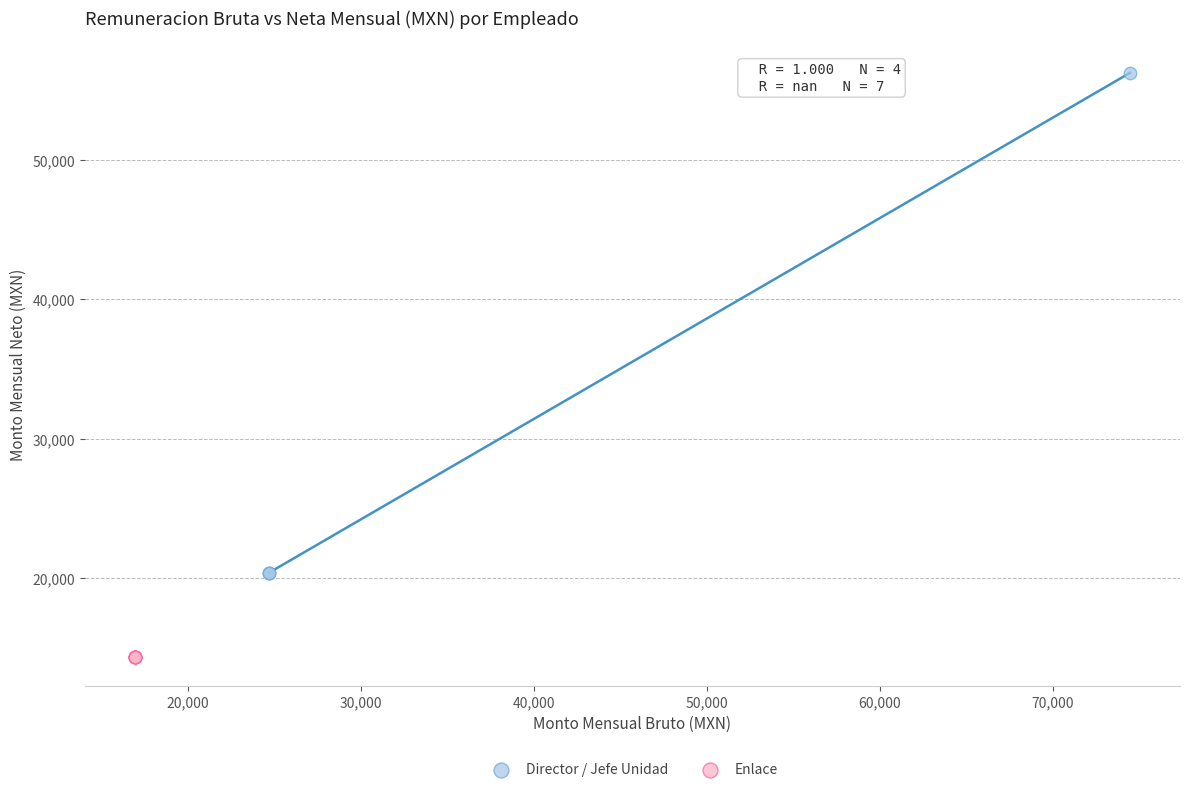

Which series contains the highest Y value?

Director / Jefe Unidad